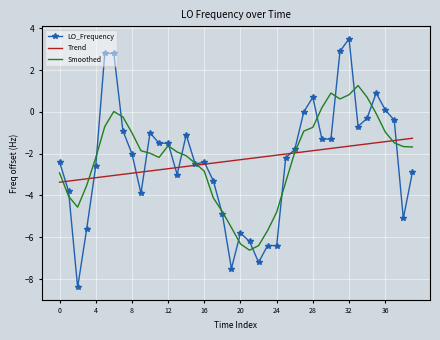

True or false: LO_Frequency and Trend cross at least once.

True